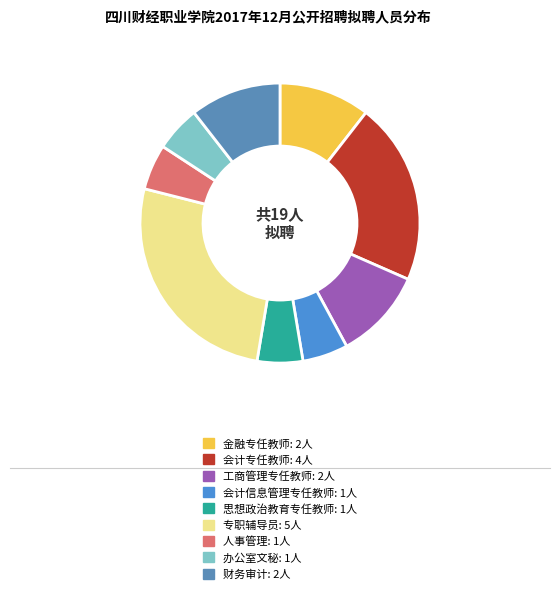

Does 金融专任教师 represent more than half of the total?

No